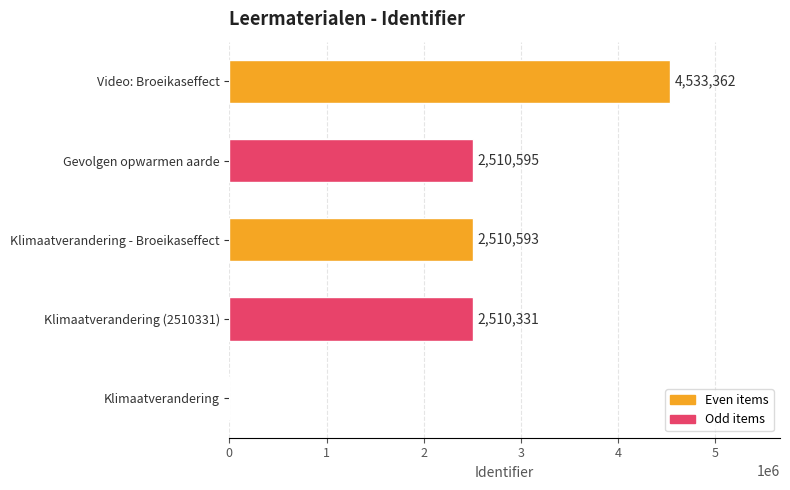

Which category has the highest value across all series?

Video: Broeikaseffect